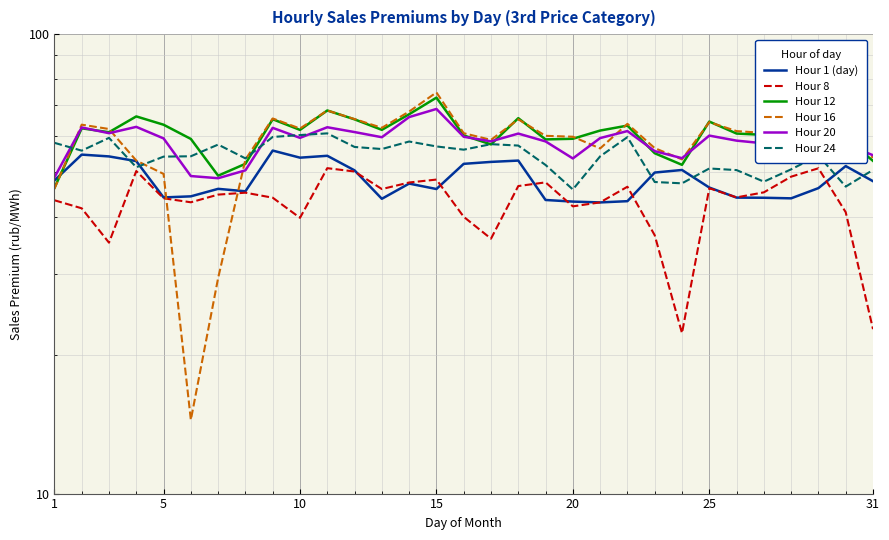

What is the minimum value shown in the chart?

14.5